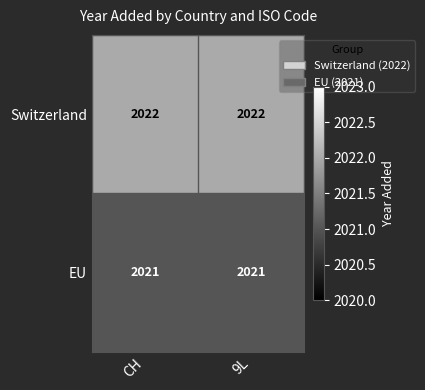

Reading left to right, list all the values displayed in this chart.

Switzerland: CH=2022	9L=2022
EU: CH=2021	9L=2021